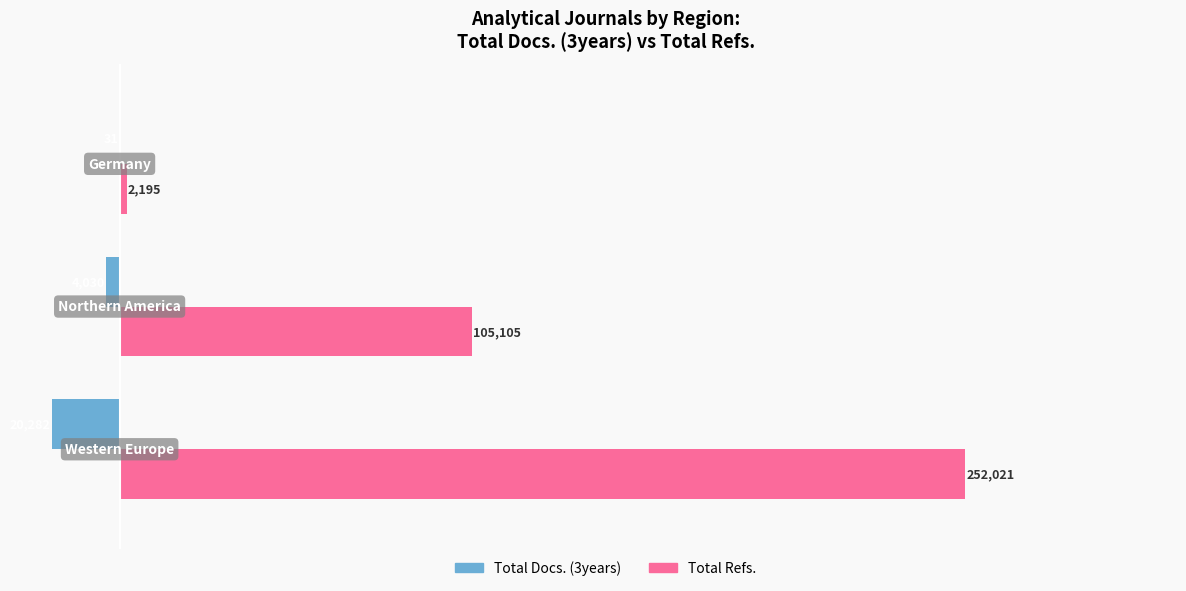

What is the maximum value for Total Refs.?

252021